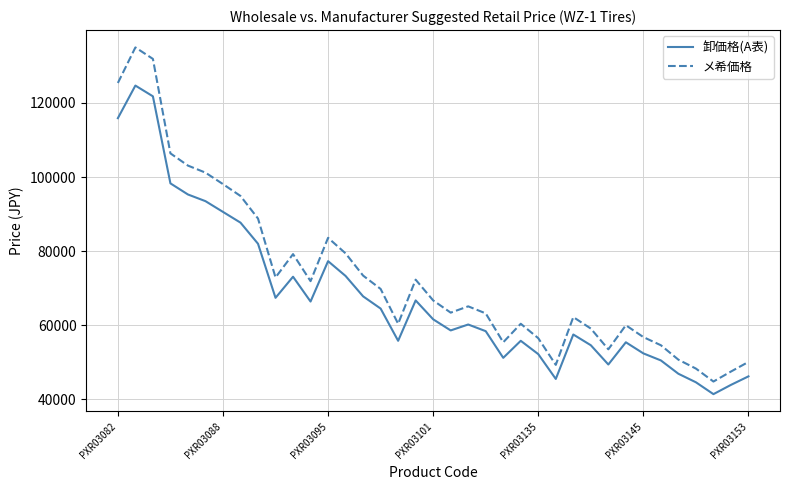

How many series are shown in this chart?

2